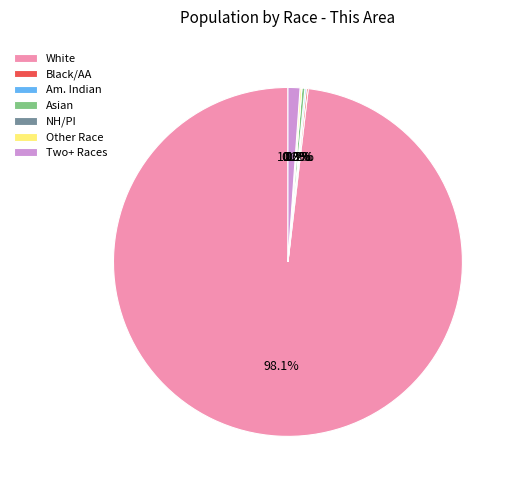

Rank the categories by value from lowest to highest.

Native Hawaiian and Other Pacific, American Indian and Alaska Native, Black or African American alone, Some Other Race alone, Asian alone, Two or More Races, White alone